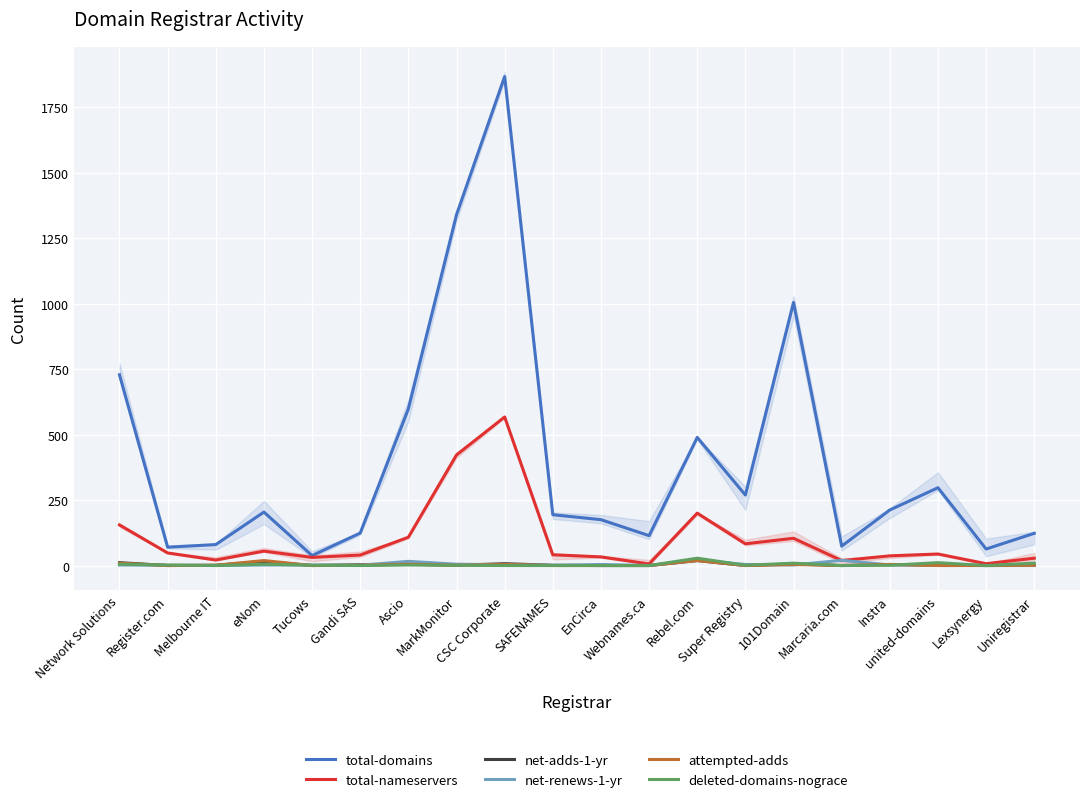

What is the difference between the highest and lowest values at Super Registry?

269